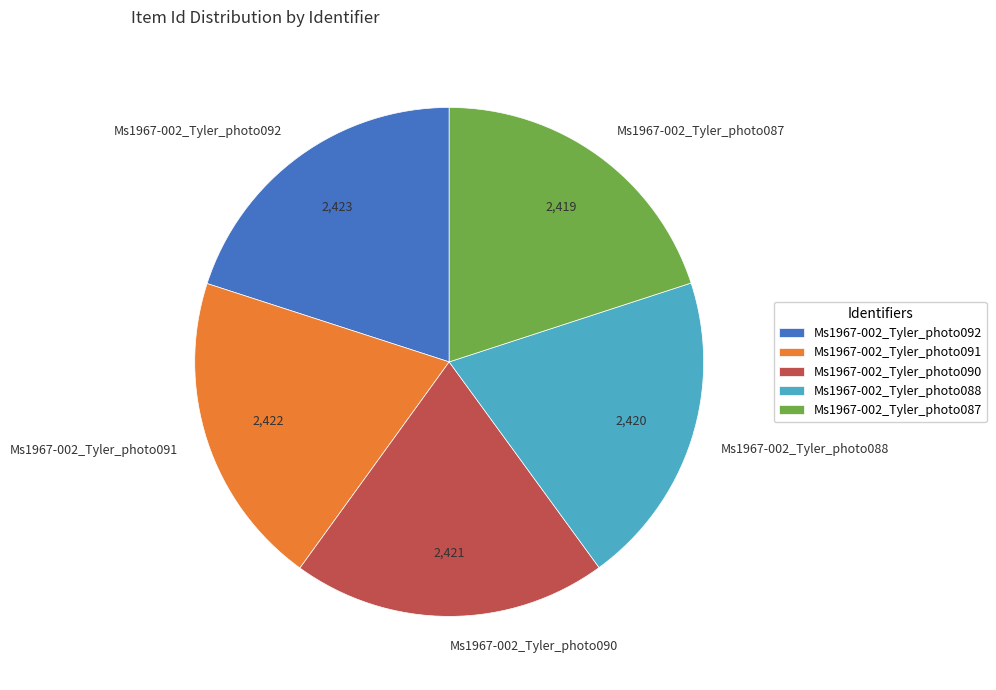

Approximately how many times larger is the value at Ms1967-002_Tyler_photo090 compared to Ms1967-002_Tyler_photo088?

1.0